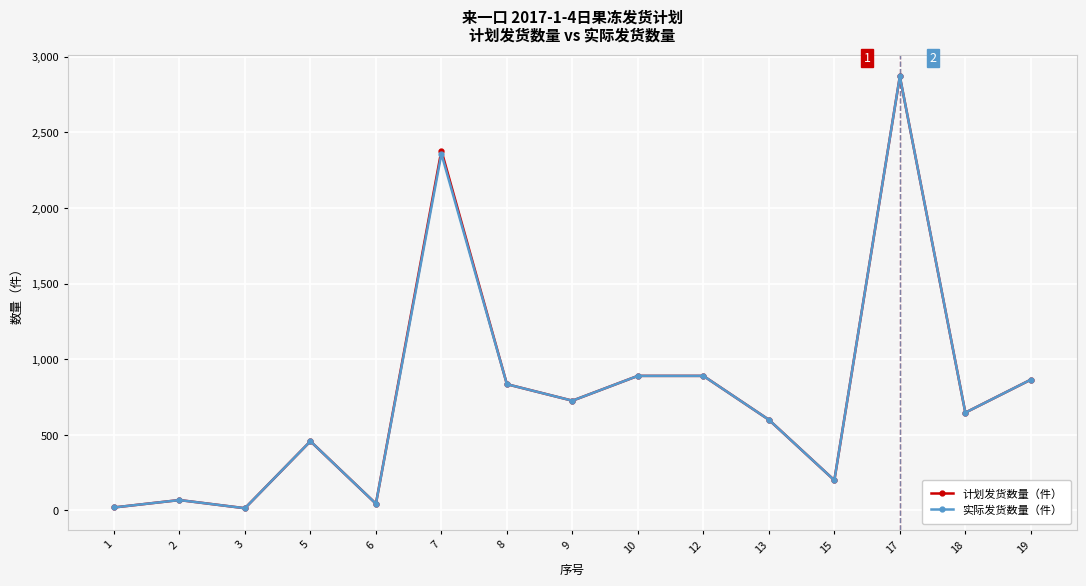

What is the difference between the maximum and minimum values in the 计划发货数量（件） series?

2855